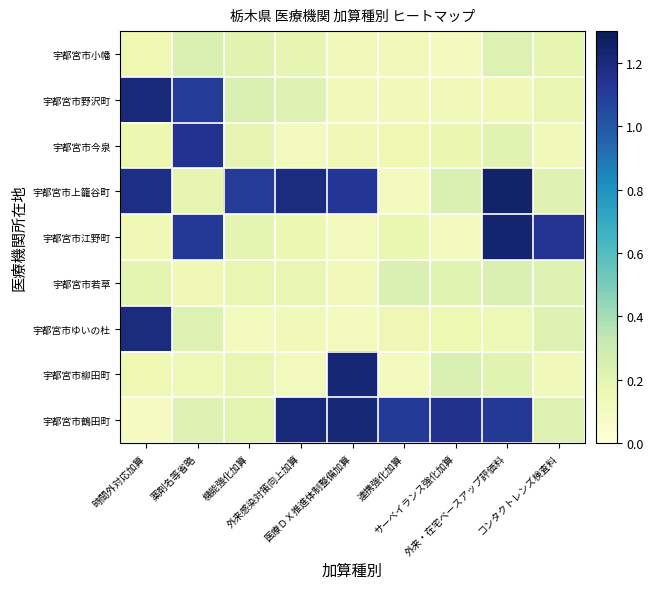

Reading left to right, extract all data points from this chart.

宇都宮市小幡: 時間外対応加算=0.2	薬剤名等省略=0.2	機能強化加算=0.2	外来感染対策向上加算=0.2	医療ＤＸ推進体制整備加算=0.1	連携強化加算=0.1	サーベイランス強化加算=0.1	外来・在宅ベースアップ評価料=0.2	コンタクトレンズ検査料=0.2
宇都宮市野沢町: 時間外対応加算=1.2	薬剤名等省略=1.1	機能強化加算=0.2	外来感染対策向上加算=0.2	医療ＤＸ推進体制整備加算=0.1	連携強化加算=0.1	サーベイランス強化加算=0.1	外来・在宅ベースアップ評価料=0.1	コンタクトレンズ検査料=0.2
宇都宮市今泉: 時間外対応加算=0.2	薬剤名等省略=1.1	機能強化加算=0.2	外来感染対策向上加算=0.1	医療ＤＸ推進体制整備加算=0.1	連携強化加算=0.2	サーベイランス強化加算=0.2	外来・在宅ベースアップ評価料=0.2	コンタクトレンズ検査料=0.1
宇都宮市上籠谷町: 時間外対応加算=1.2	薬剤名等省略=0.2	機能強化加算=1.1	外来感染対策向上加算=1.2	医療ＤＸ推進体制整備加算=1.1	連携強化加算=0.1	サーベイランス強化加算=0.2	外来・在宅ベースアップ評価料=1.2	コンタクトレンズ検査料=0.2
宇都宮市江野町: 時間外対応加算=0.1	薬剤名等省略=1.1	機能強化加算=0.2	外来感染対策向上加算=0.2	医療ＤＸ推進体制整備加算=0.1	連携強化加算=0.2	サーベイランス強化加算=0.1	外来・在宅ベースアップ評価料=1.2	コンタクトレンズ検査料=1.1
宇都宮市若草: 時間外対応加算=0.2	薬剤名等省略=0.1	機能強化加算=0.2	外来感染対策向上加算=0.2	医療ＤＸ推進体制整備加算=0.1	連携強化加算=0.2	サーベイランス強化加算=0.2	外来・在宅ベースアップ評価料=0.2	コンタクトレンズ検査料=0.2
宇都宮市ゆいの杜: 時間外対応加算=1.2	薬剤名等省略=0.2	機能強化加算=0.1	外来感染対策向上加算=0.1	医療ＤＸ推進体制整備加算=0.1	連携強化加算=0.1	サーベイランス強化加算=0.2	外来・在宅ベースアップ評価料=0.1	コンタクトレンズ検査料=0.2
宇都宮市柳田町: 時間外対応加算=0.2	薬剤名等省略=0.1	機能強化加算=0.2	外来感染対策向上加算=0.1	医療ＤＸ推進体制整備加算=1.2	連携強化加算=0.1	サーベイランス強化加算=0.2	外来・在宅ベースアップ評価料=0.2	コンタクトレンズ検査料=0.1
宇都宮市鶴田町: 時間外対応加算=0.1	薬剤名等省略=0.2	機能強化加算=0.2	外来感染対策向上加算=1.2	医療ＤＸ推進体制整備加算=1.2	連携強化加算=1.1	サーベイランス強化加算=1.2	外来・在宅ベースアップ評価料=1.1	コンタクトレンズ検査料=0.2